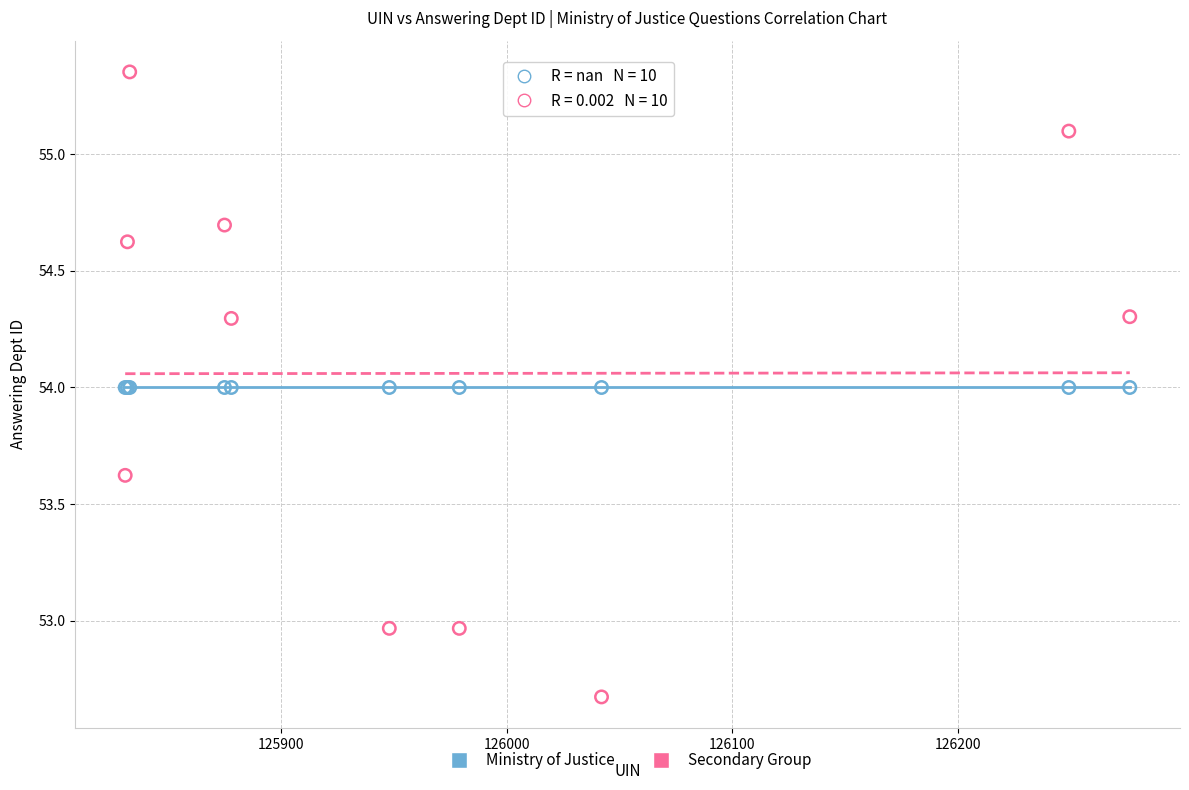

What are all the series names shown in the legend?

Ministry of Justice, Secondary Group